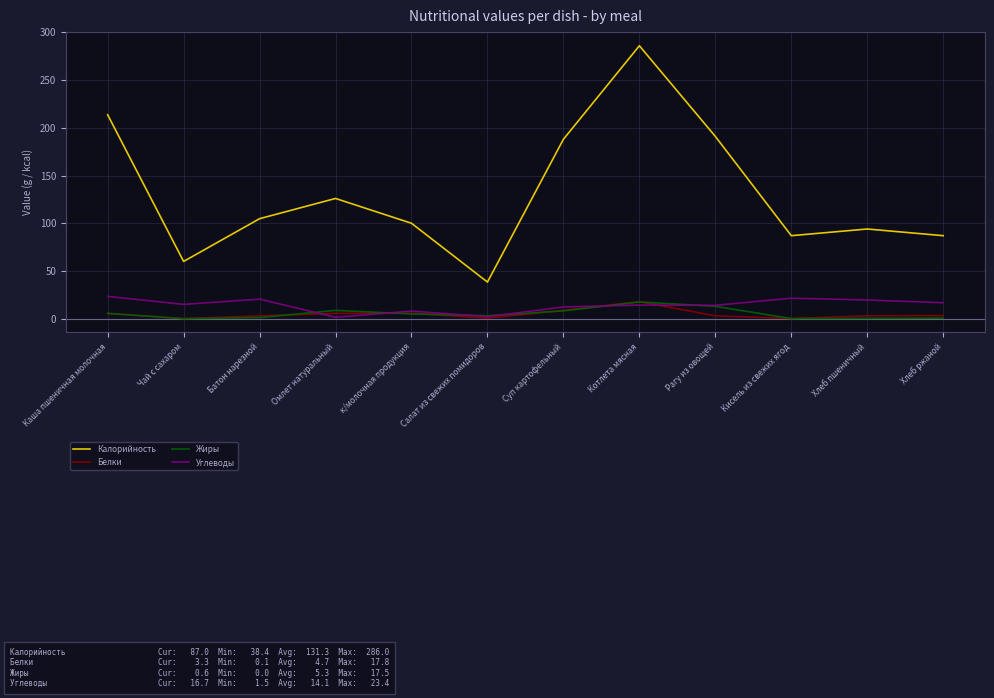

True or false: Калорийность and Углеводы cross at least once.

False